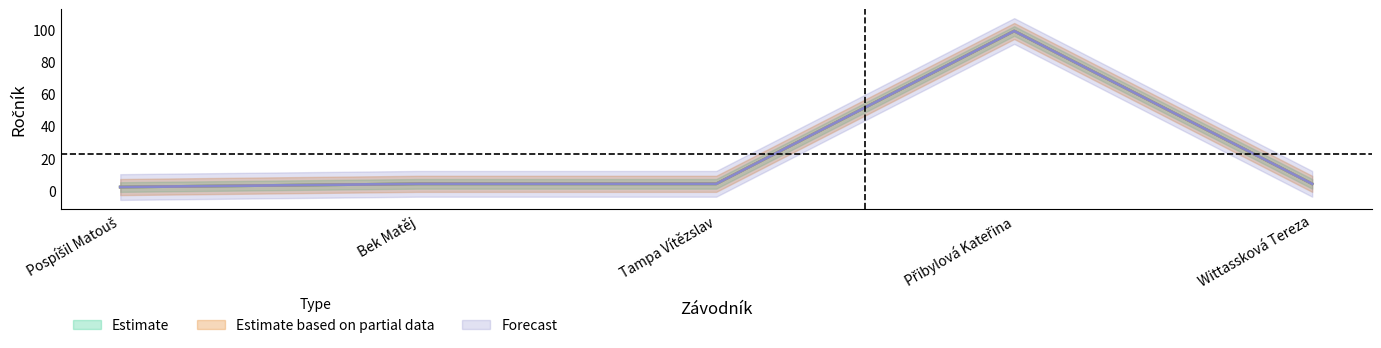

What are all the series names shown in the legend?

Estimate, Estimate based on partial data, Forecast